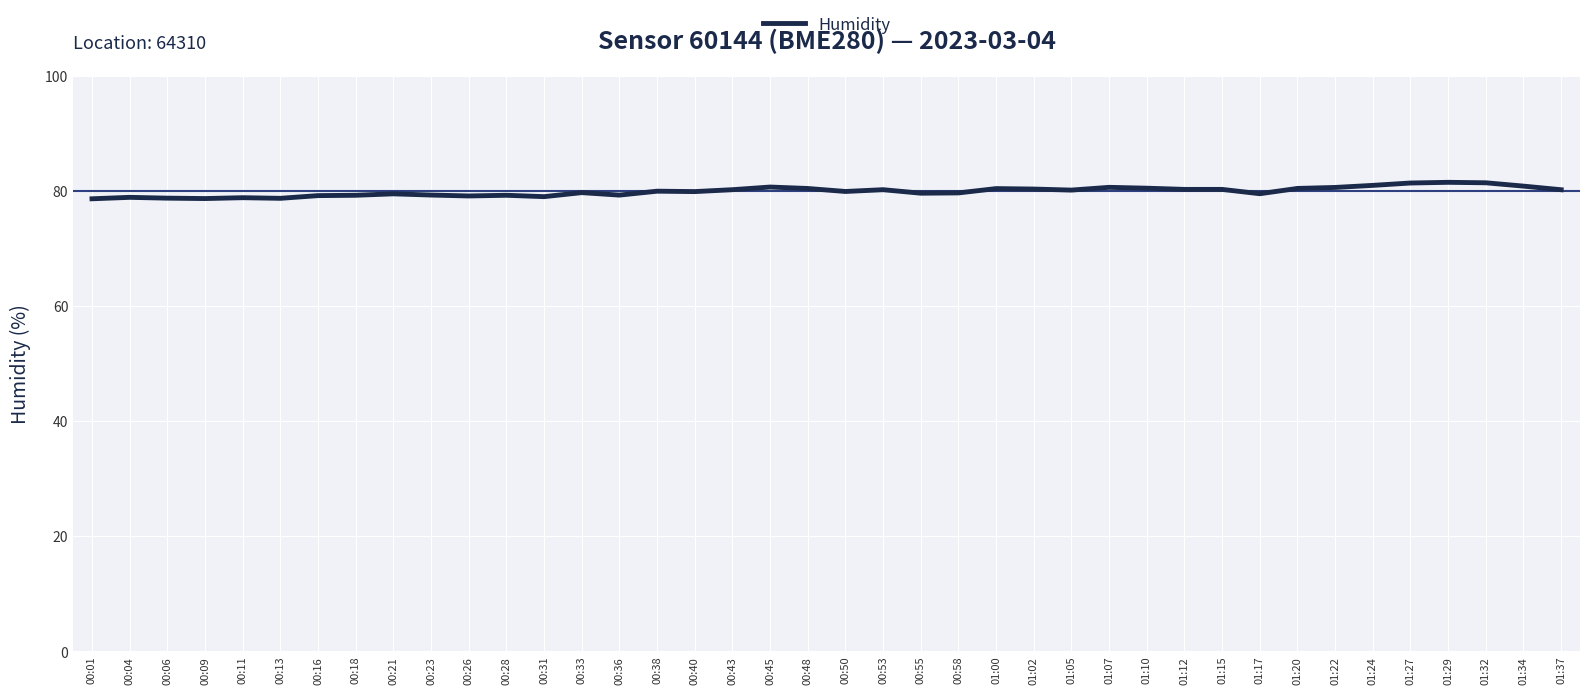

Approximately how many times larger is the value at 01:29 compared to 01:27?

1.0